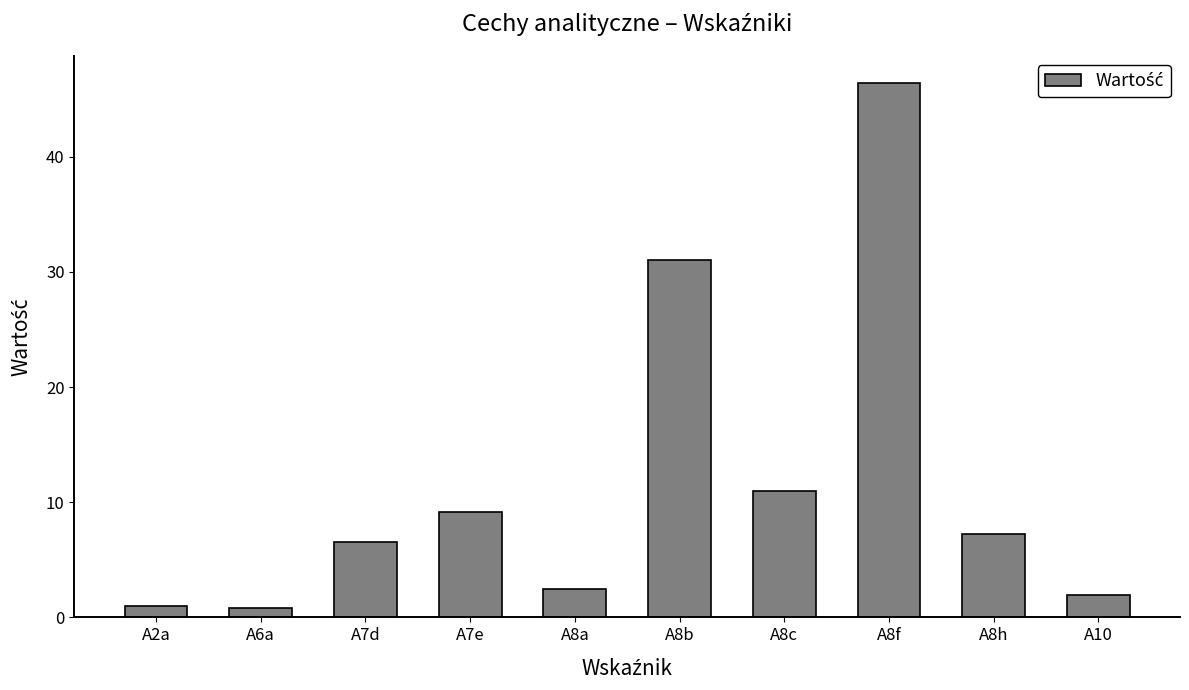

What is the smallest value displayed?

0.8